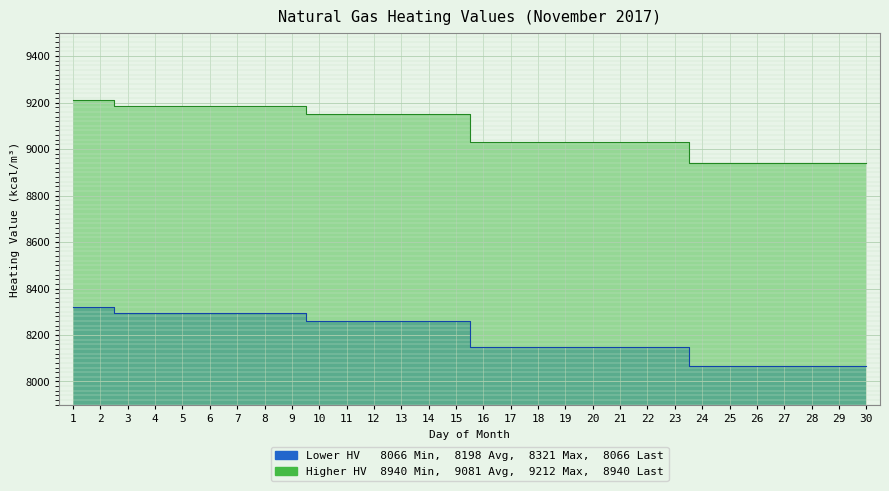

True or false: Lower Heating Value (kcal/m3) and Higher Heating Value (kcal/m3) cross at least once.

False